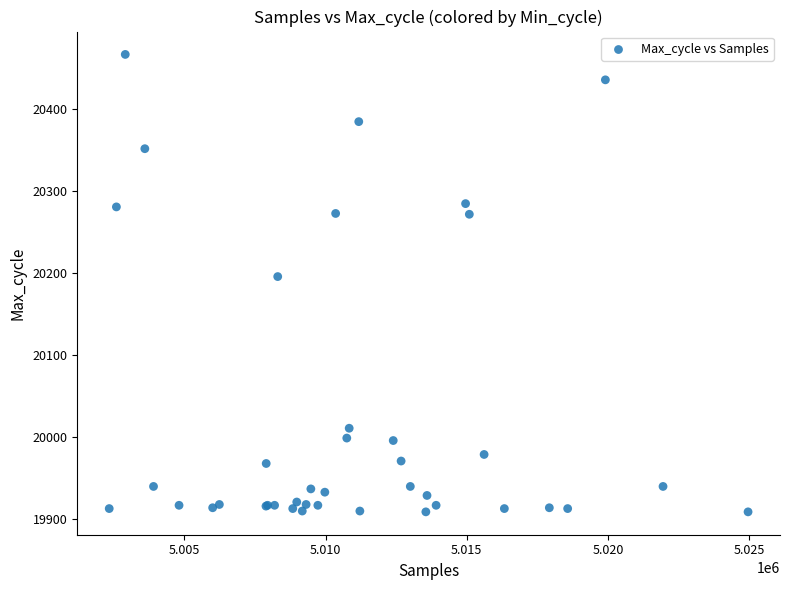

What Y value in the scatter plot is closest to 20188?

20196